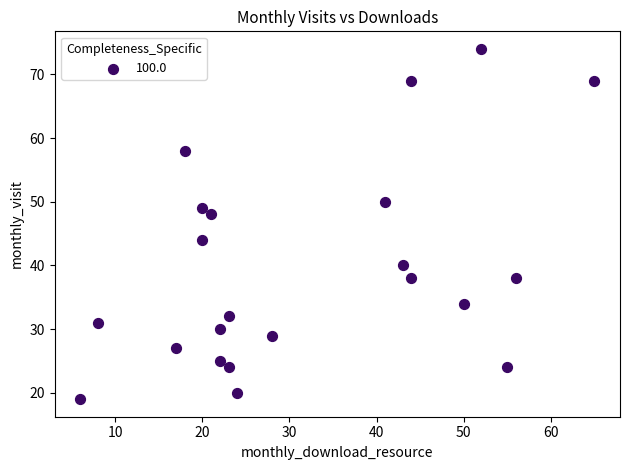

What is the range of X values (max minus min)?

59